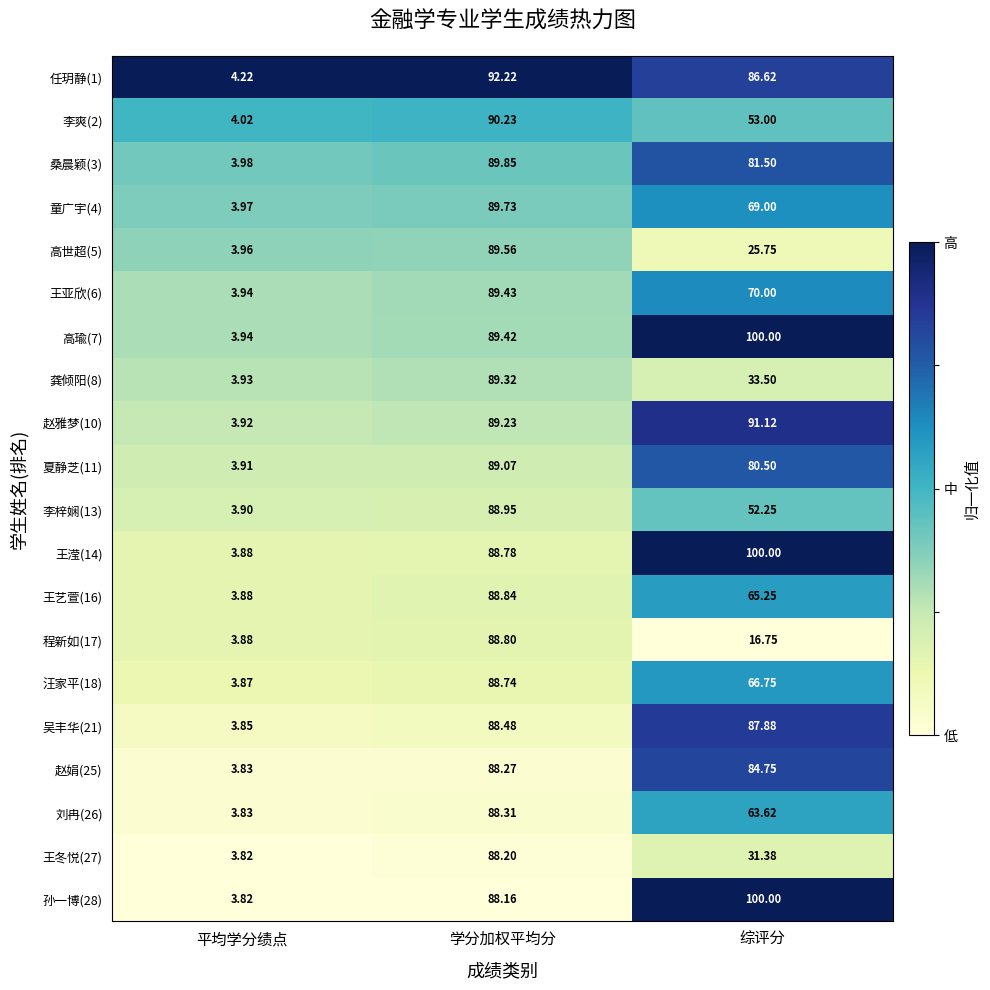

Which label corresponds to the smallest value in the chart?

平均学分绩点